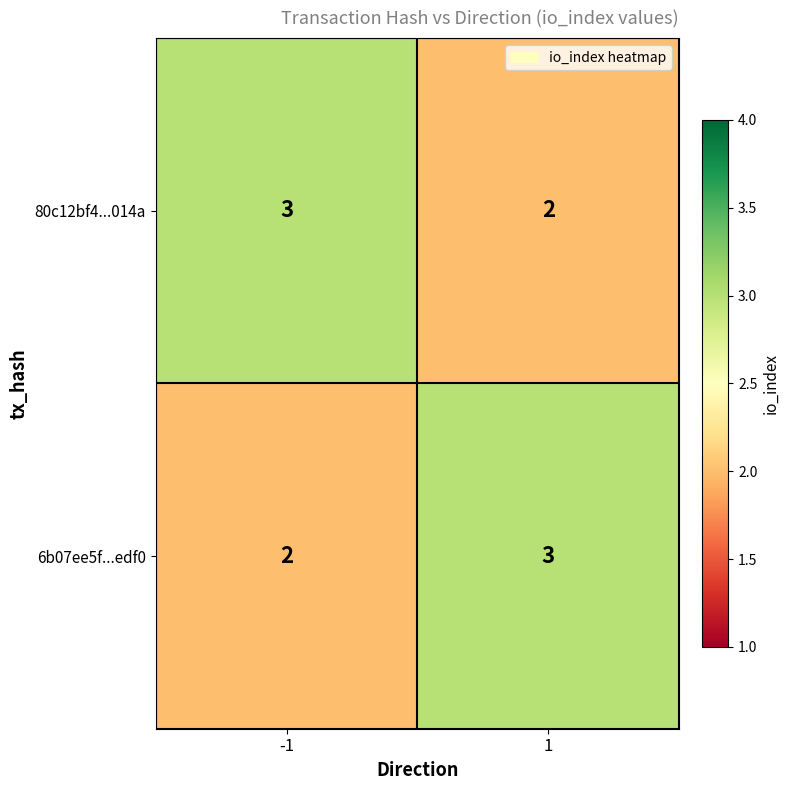

What is the maximum value shown in the chart?

3